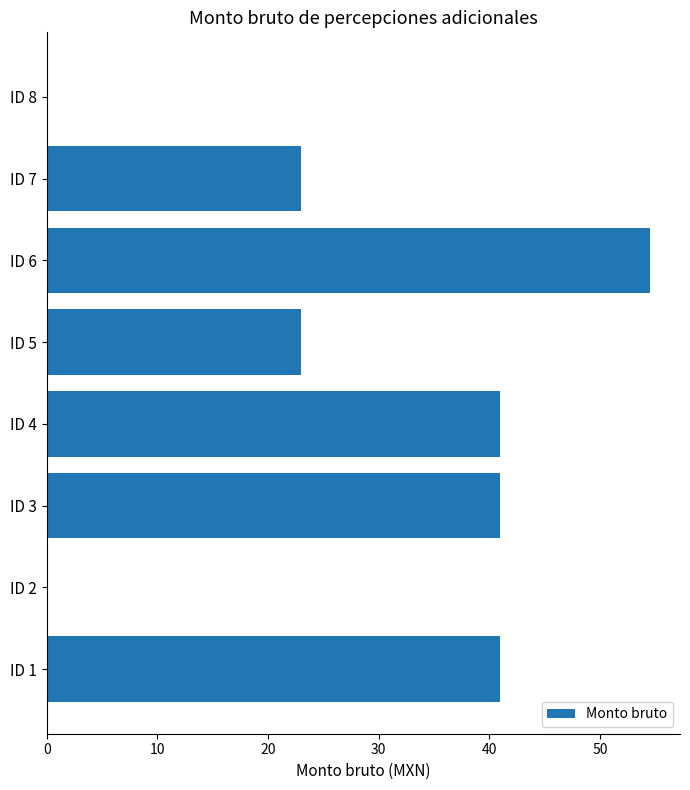

What is the change in value from ID 2 to ID 7?

+23.0